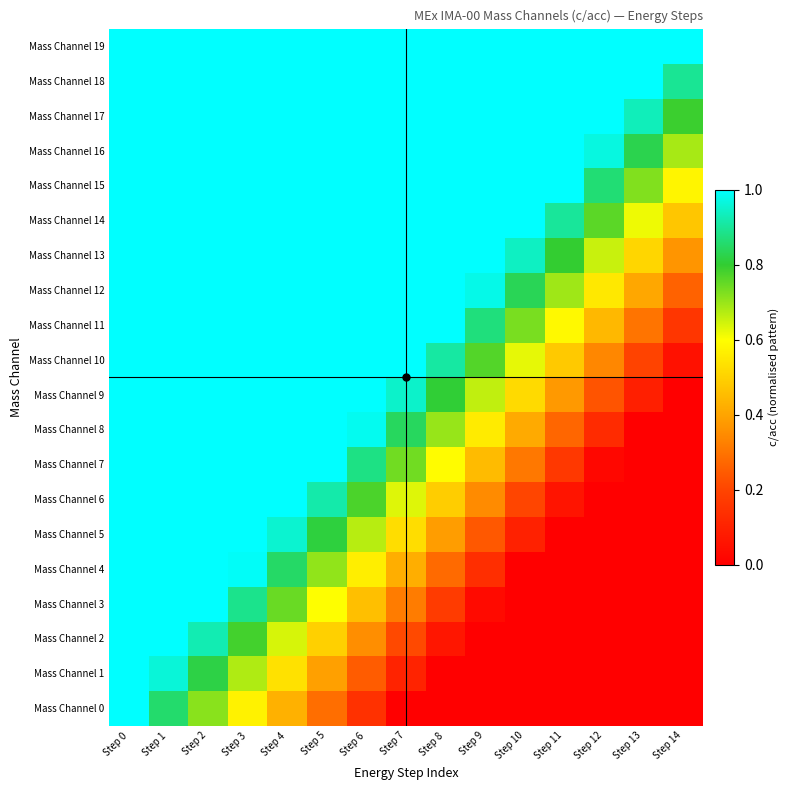

List the series in order of their peak value, lowest first.

Mass Channel 0, Mass Channel 1, Mass Channel 2, Mass Channel 3, Mass Channel 4, Mass Channel 5, Mass Channel 6, Mass Channel 7, Mass Channel 8, Mass Channel 9, Mass Channel 10, Mass Channel 11, Mass Channel 12, Mass Channel 13, Mass Channel 14, Mass Channel 15, Mass Channel 16, Mass Channel 17, Mass Channel 18, Mass Channel 19